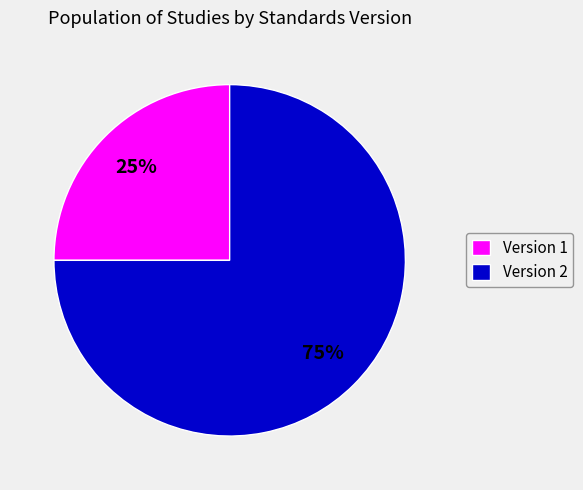

Is the sum of Version 2 and Version 1 greater than half?

Yes